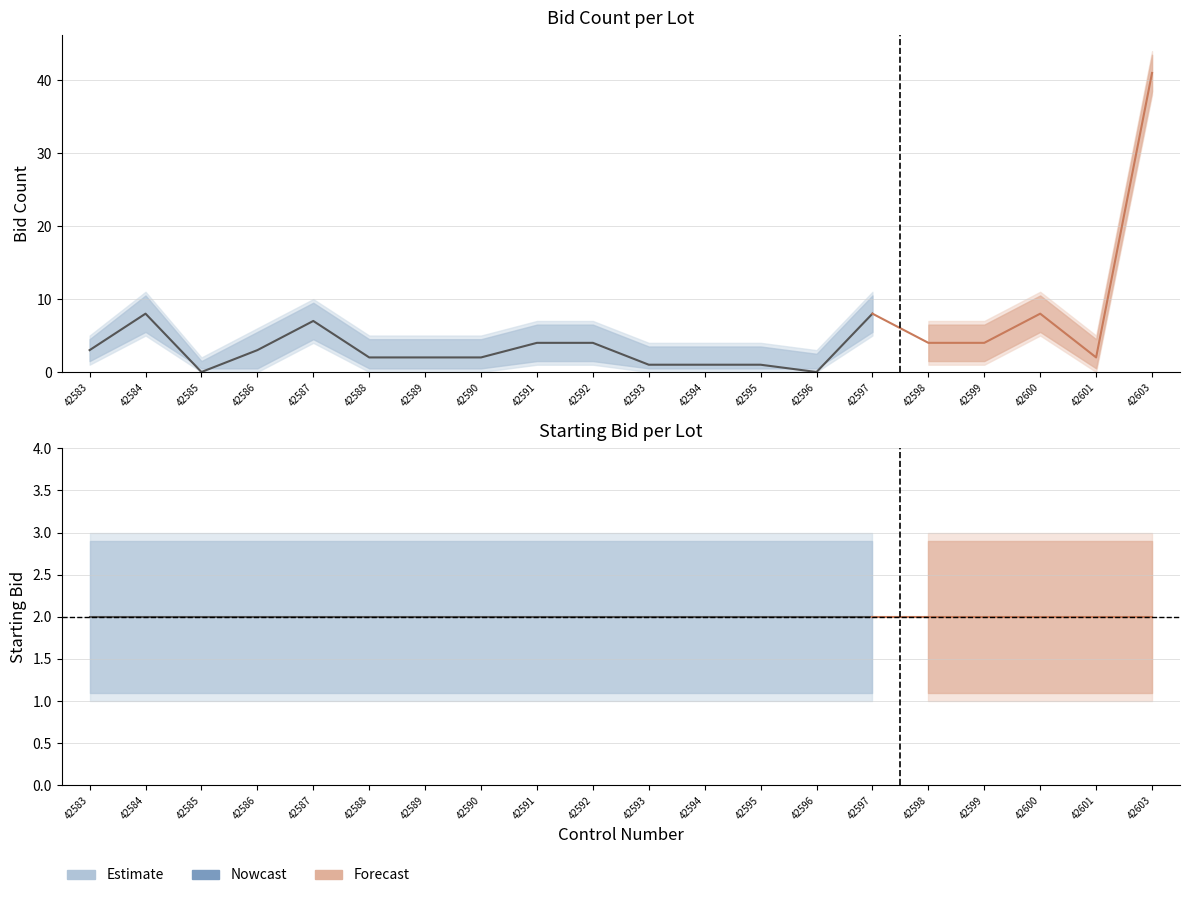

Is the value of Starting Bid at 42603 greater than the value of Bid Count at 42596?

Yes